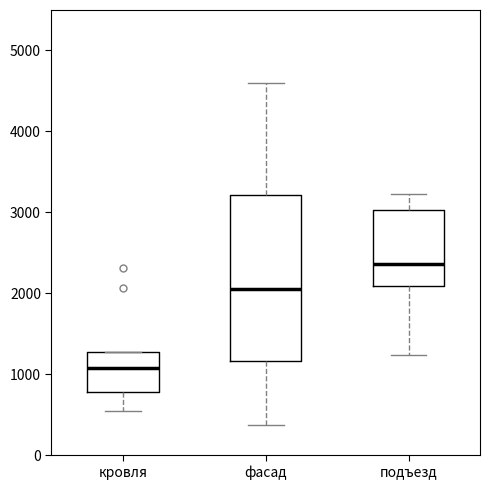

Where does the upper whisker of the box for фасад end on the y-axis? The values are not printed on the chart, so give them approximately, as read against the axis.

4600